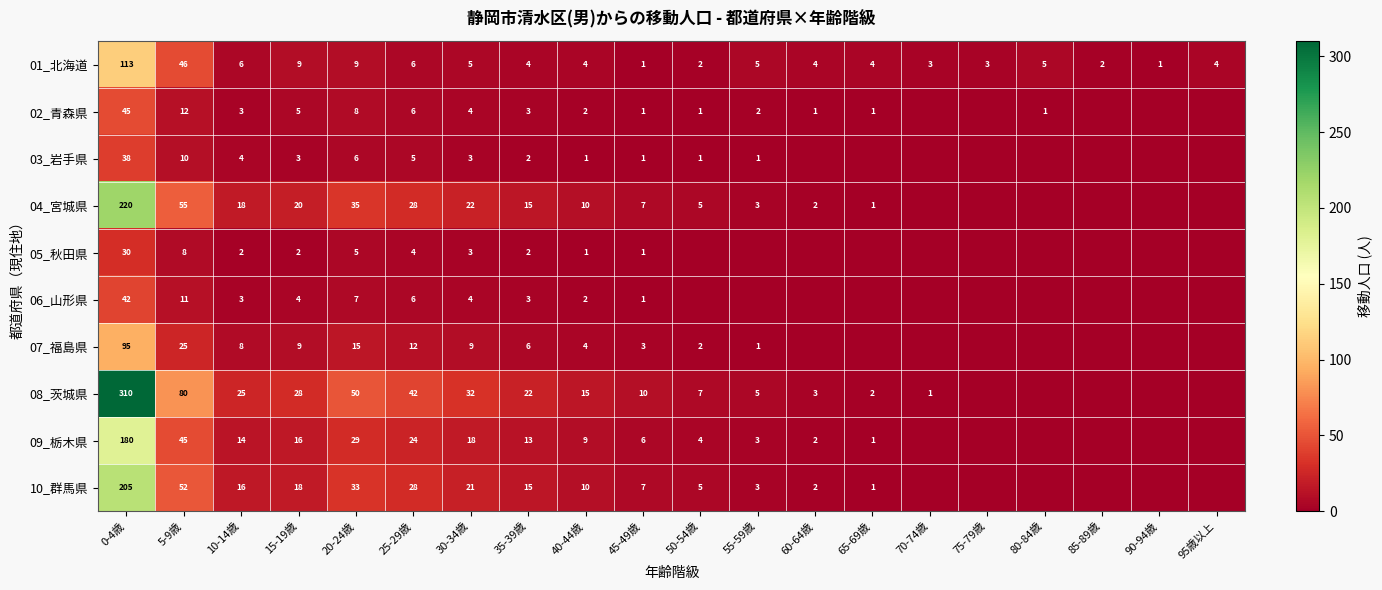

Rank the series at 5-9歳 from highest to lowest value.

08_茨城県, 04_宮城県, 10_群馬県, 01_北海道, 09_栃木県, 07_福島県, 02_青森県, 06_山形県, 03_岩手県, 05_秋田県